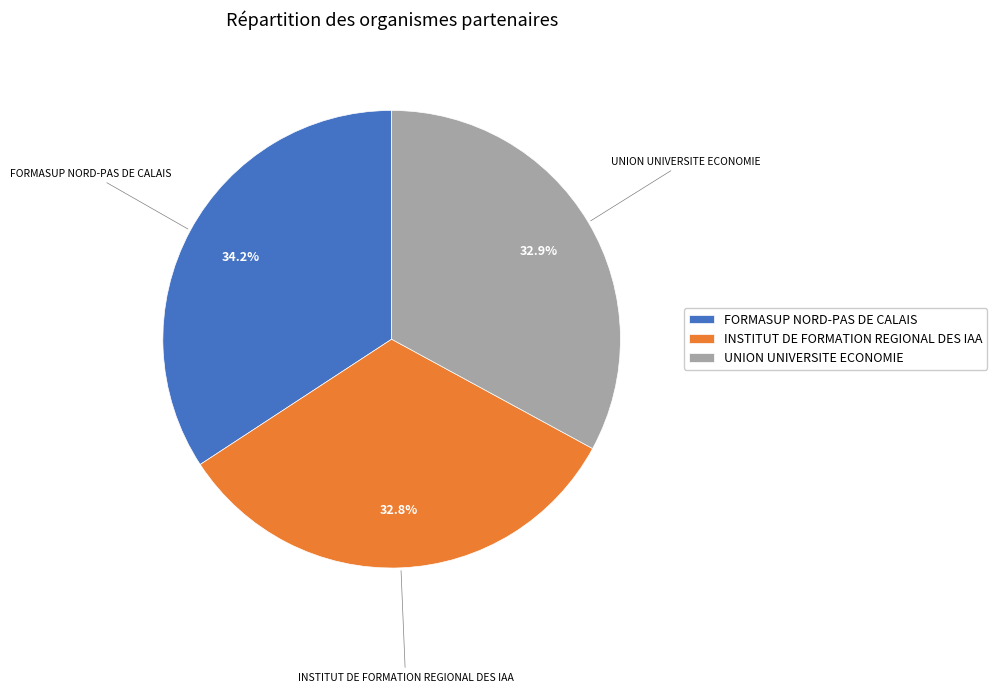

To the nearest percent, what portion does UNION UNIVERSITE ECONOMIE represent?

33%